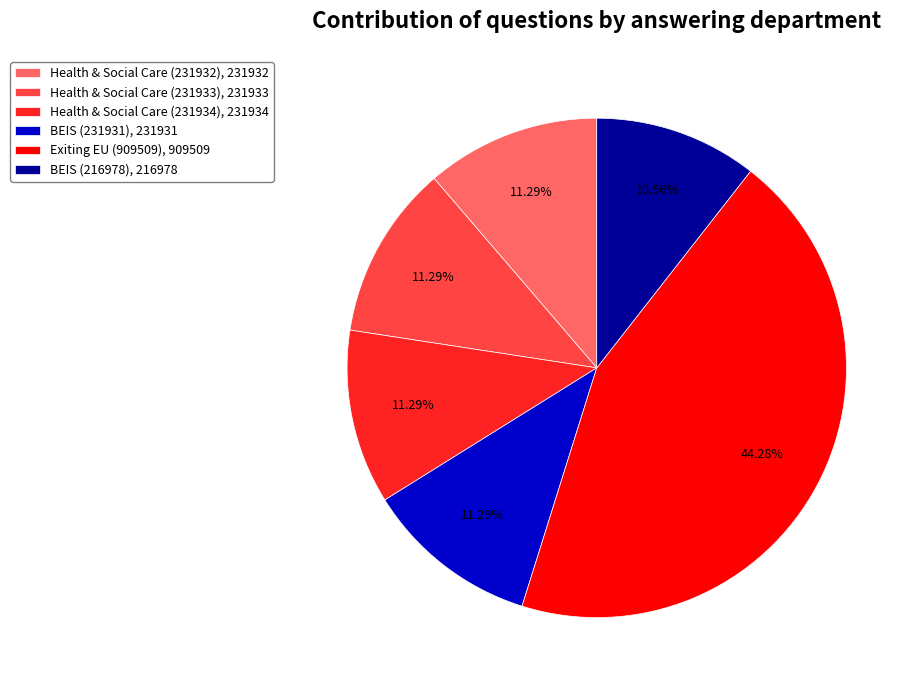

To the nearest percent, what is the average slice percentage?

17%